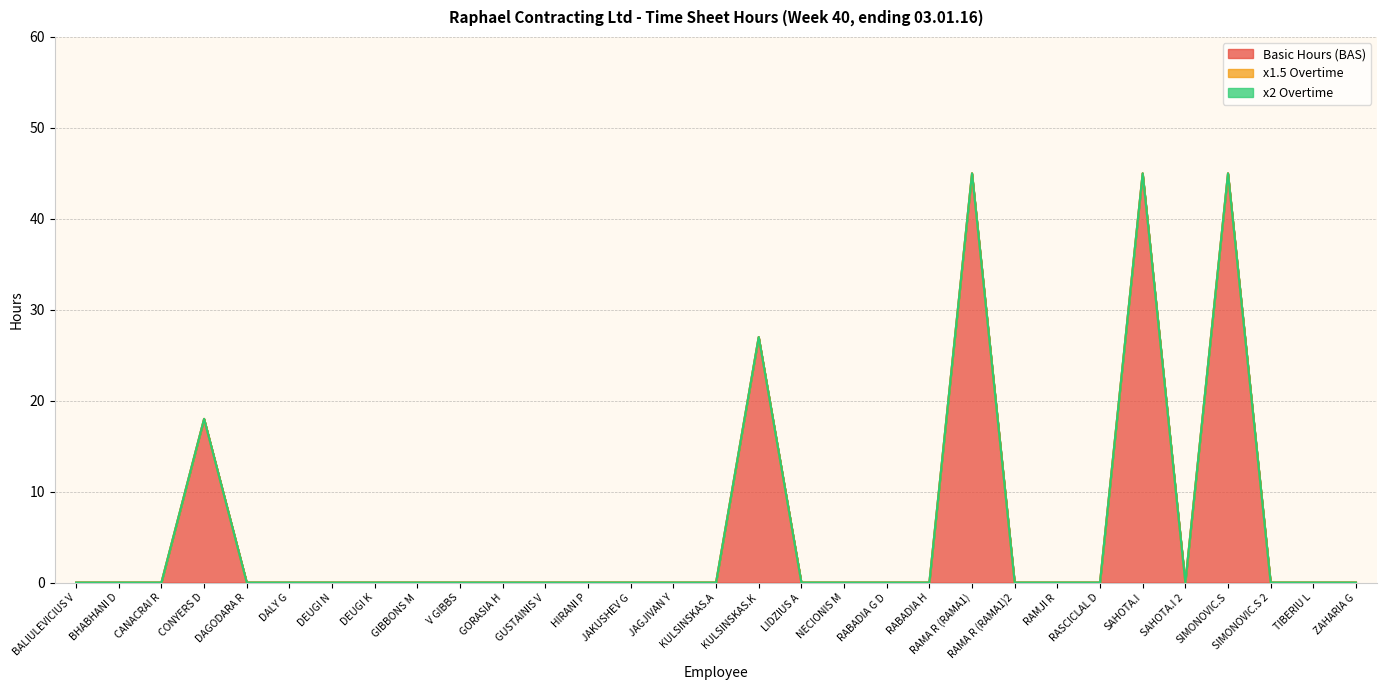

Which series has the largest total across all categories?

Basic Hours (BAS)